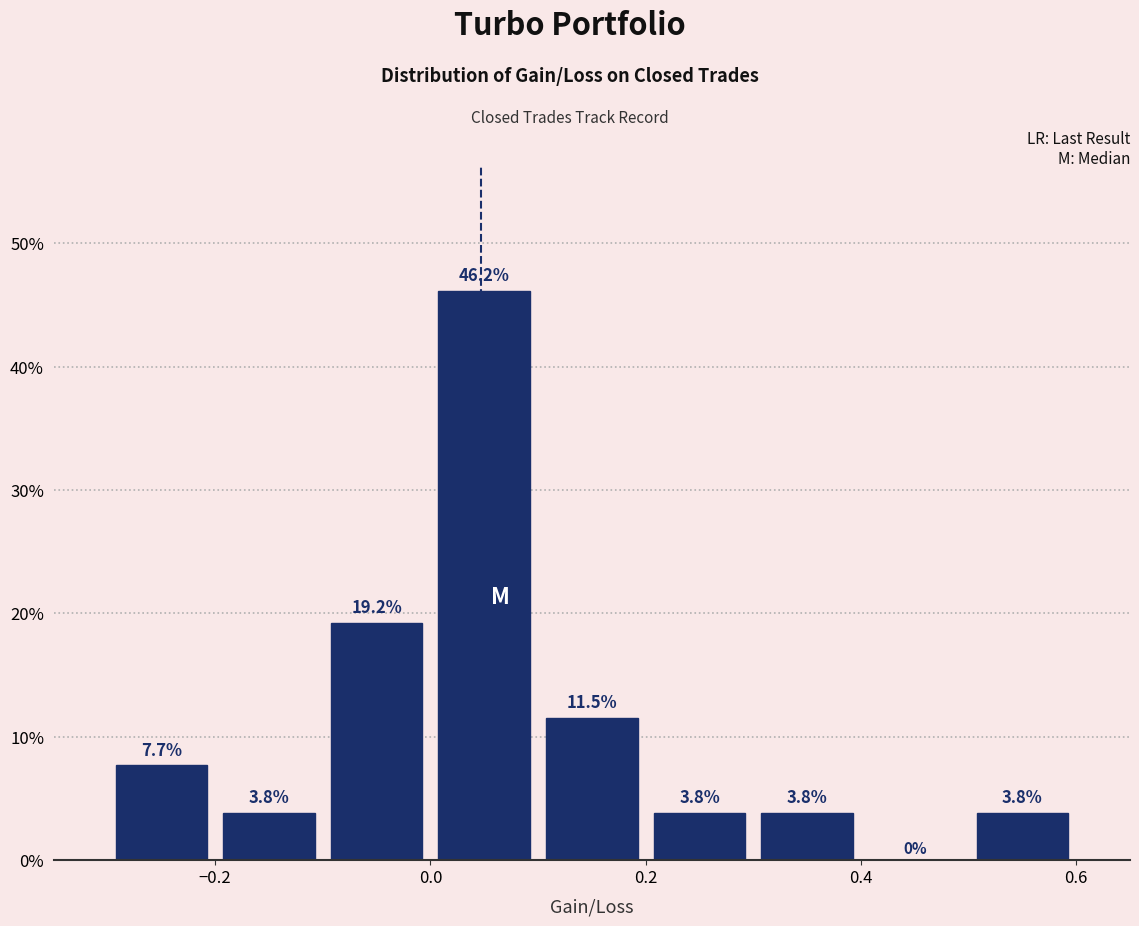

What is the height of the bar covering 0.3 to 0.4 on the x-axis?

3.8